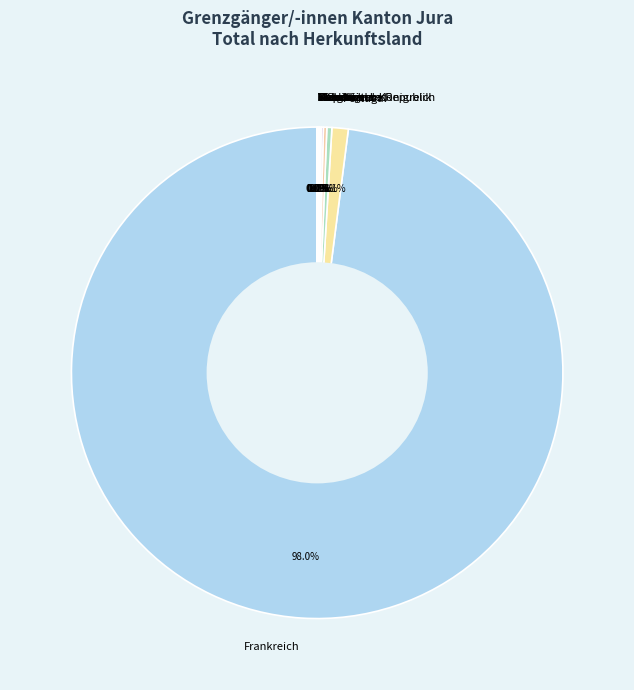

What is the majority slice?

Frankreich